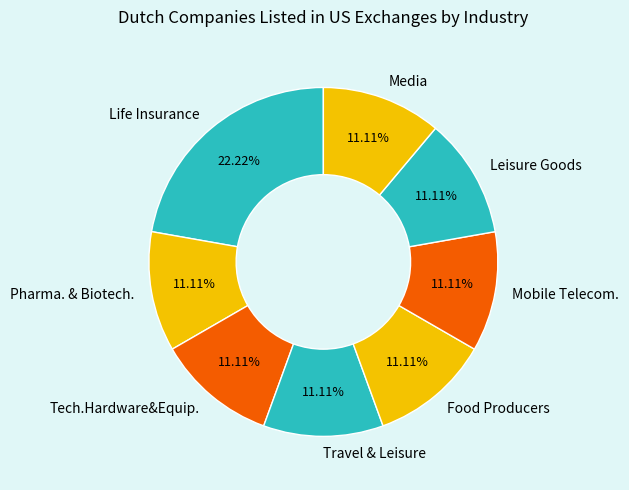

How many slices are in this pie chart?

8